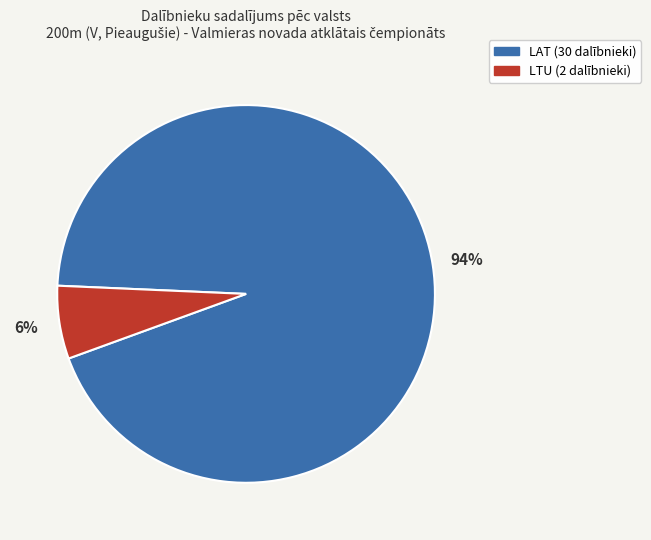

Is there any slice that represents more than half of the pie?

Yes